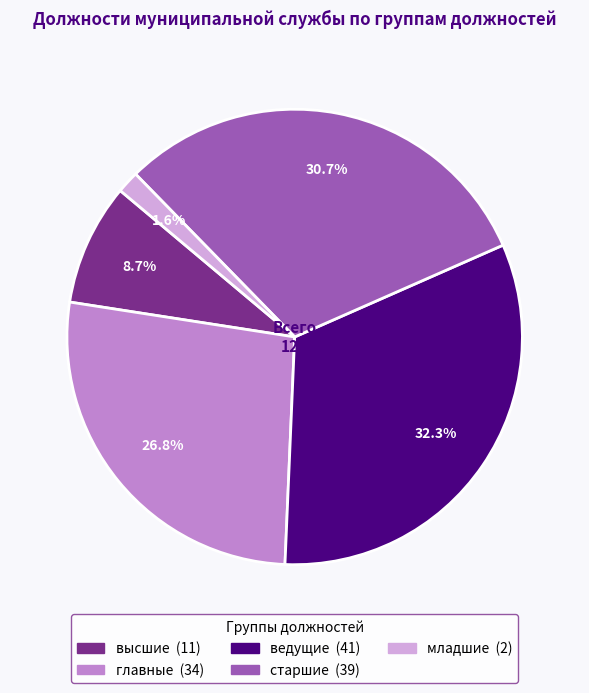

Is младшие the majority of the pie?

No